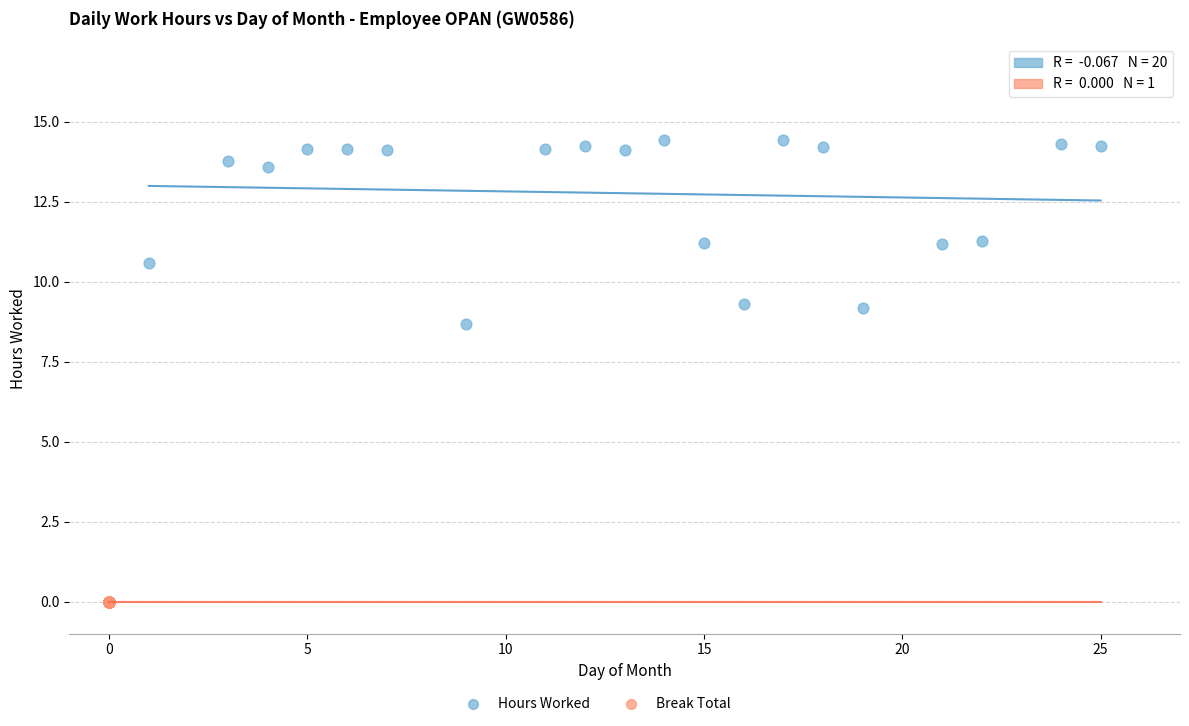

Which series reaches the maximum Y coordinate?

Hours Worked